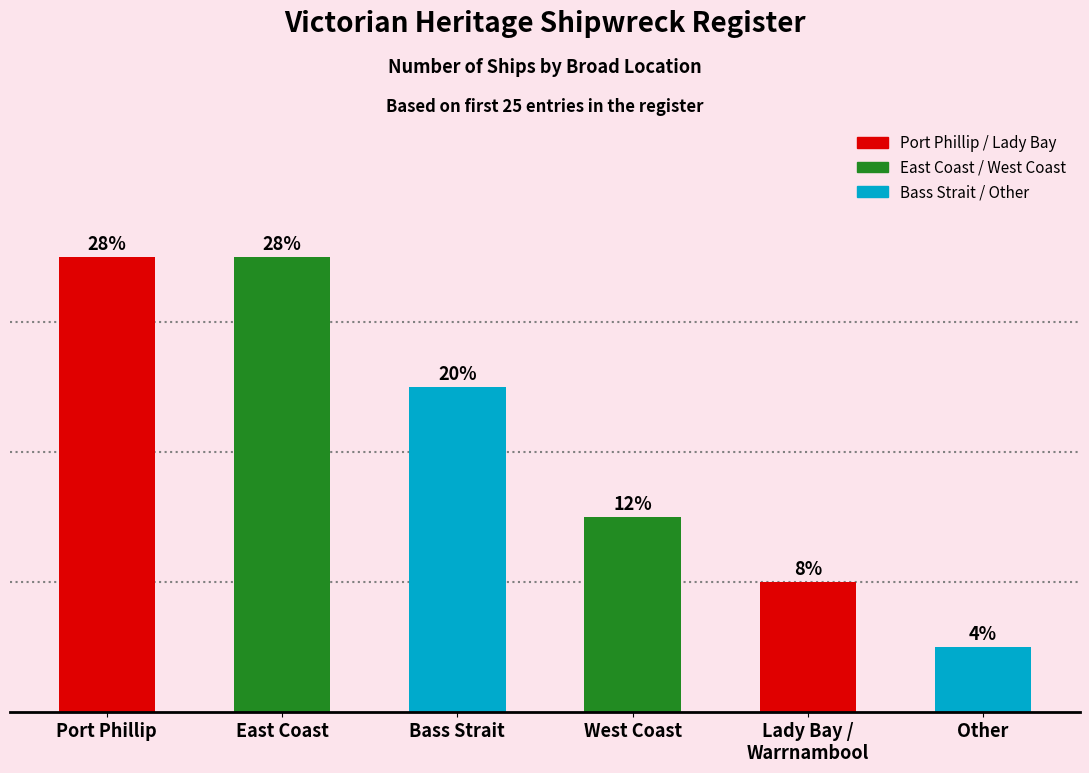

At which label does the data first exceed 5?

Port Phillip